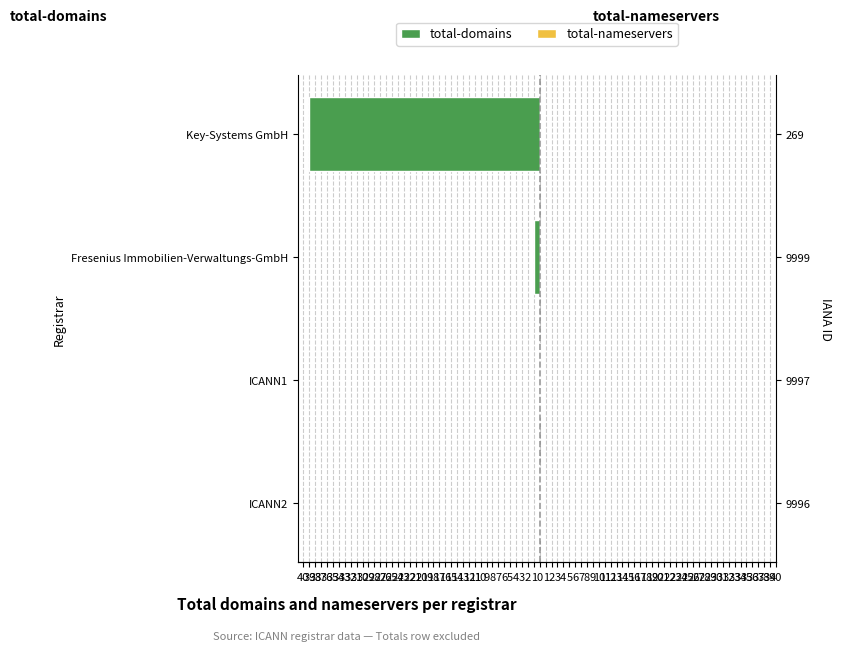

How many groups of bars are there?

4